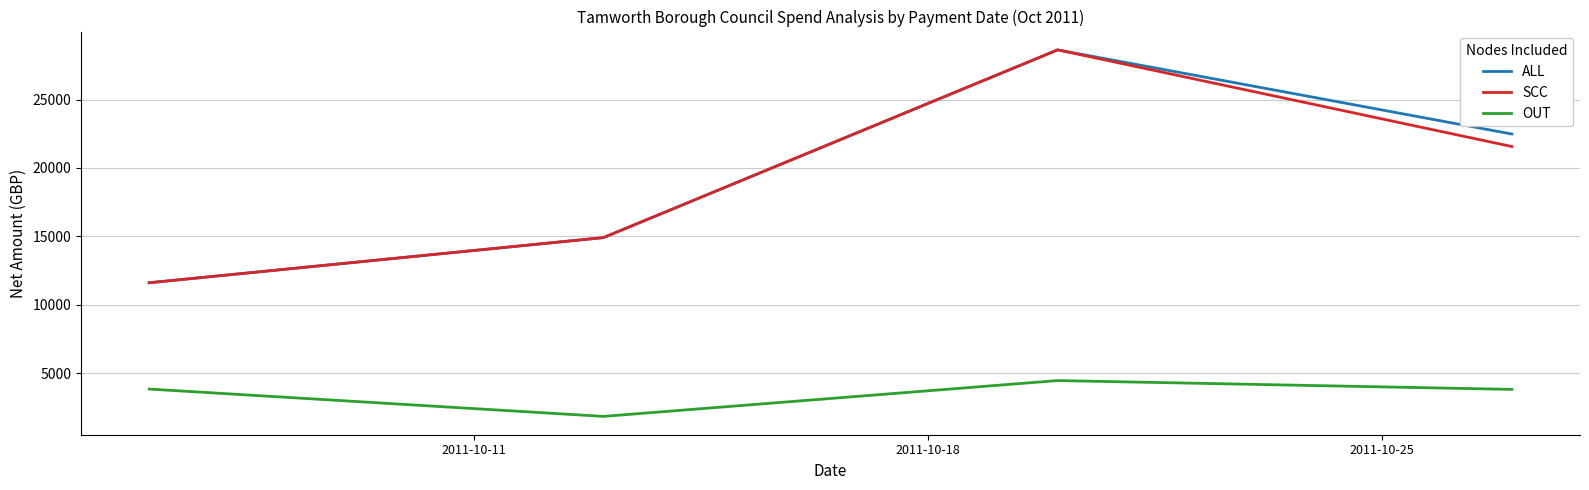

At how many categories does at least one series exceed 26777?

1